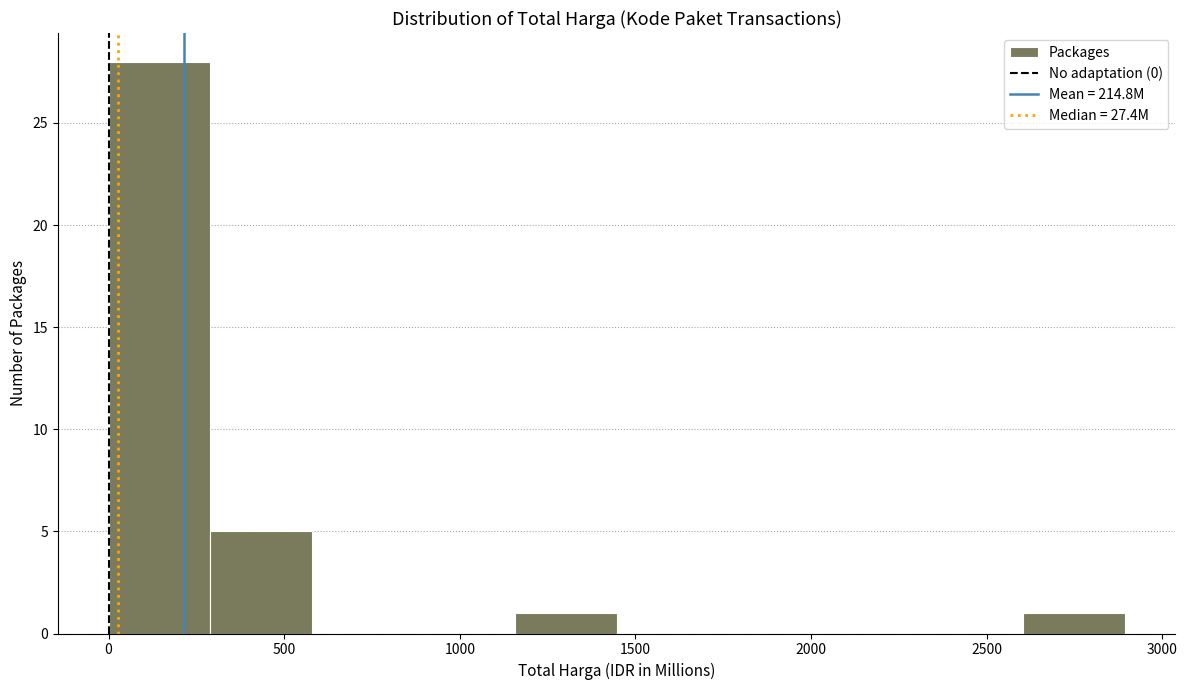

How tall is the bar that spans 2600 to 2900 on the x-axis? Neither the bar edges nor the heights are printed on the chart, so give them approximately, as read against the axes.

1